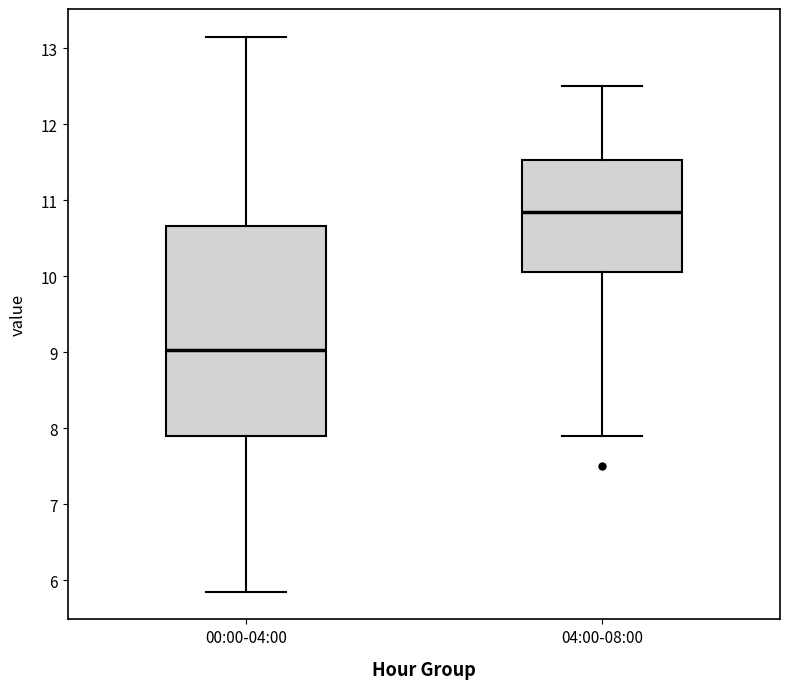

Reading left to right, read every box against the y-axis: the position of its median line, the range the box covers, and the ends of its whiskers. The values are not printed on the chart, so give them approximately, as read against the axis.

00:00-04:00: median 9.0, box 7.9 to 10.7, whiskers 5.9 to 13.2
04:00-08:00: median 10.9, box 10.1 to 11.5, whiskers 7.9 to 12.5